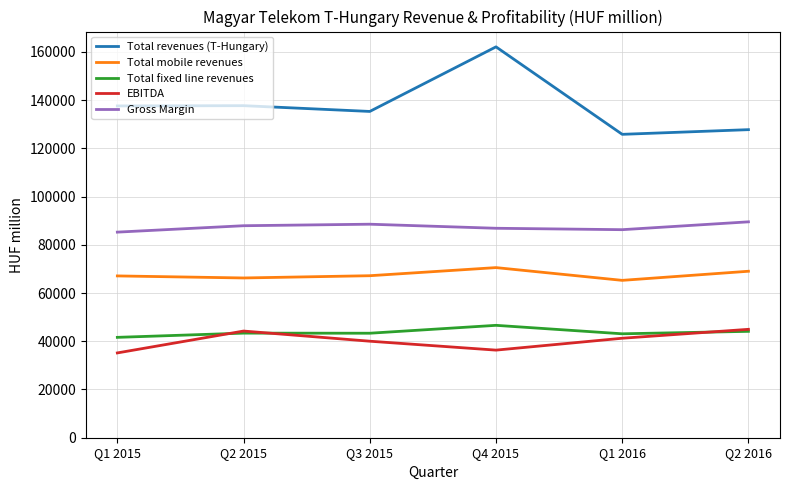

True or false: EBITDA and Gross Margin cross at least once.

False